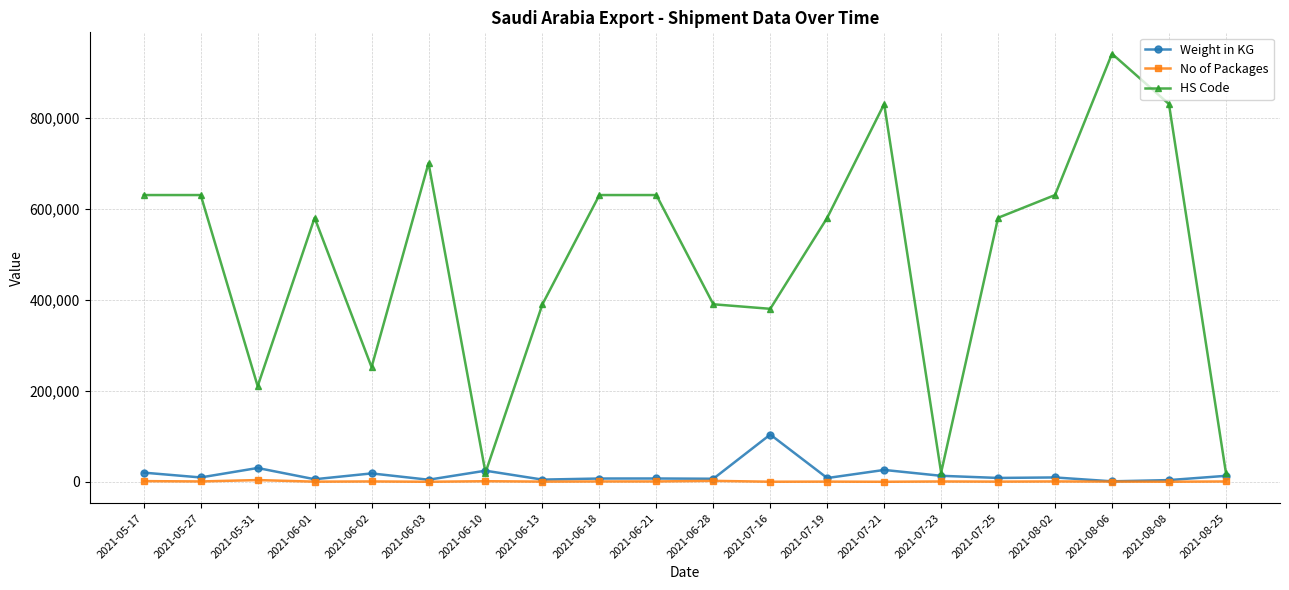

What is the sum of all HS Code values?

9872828.0